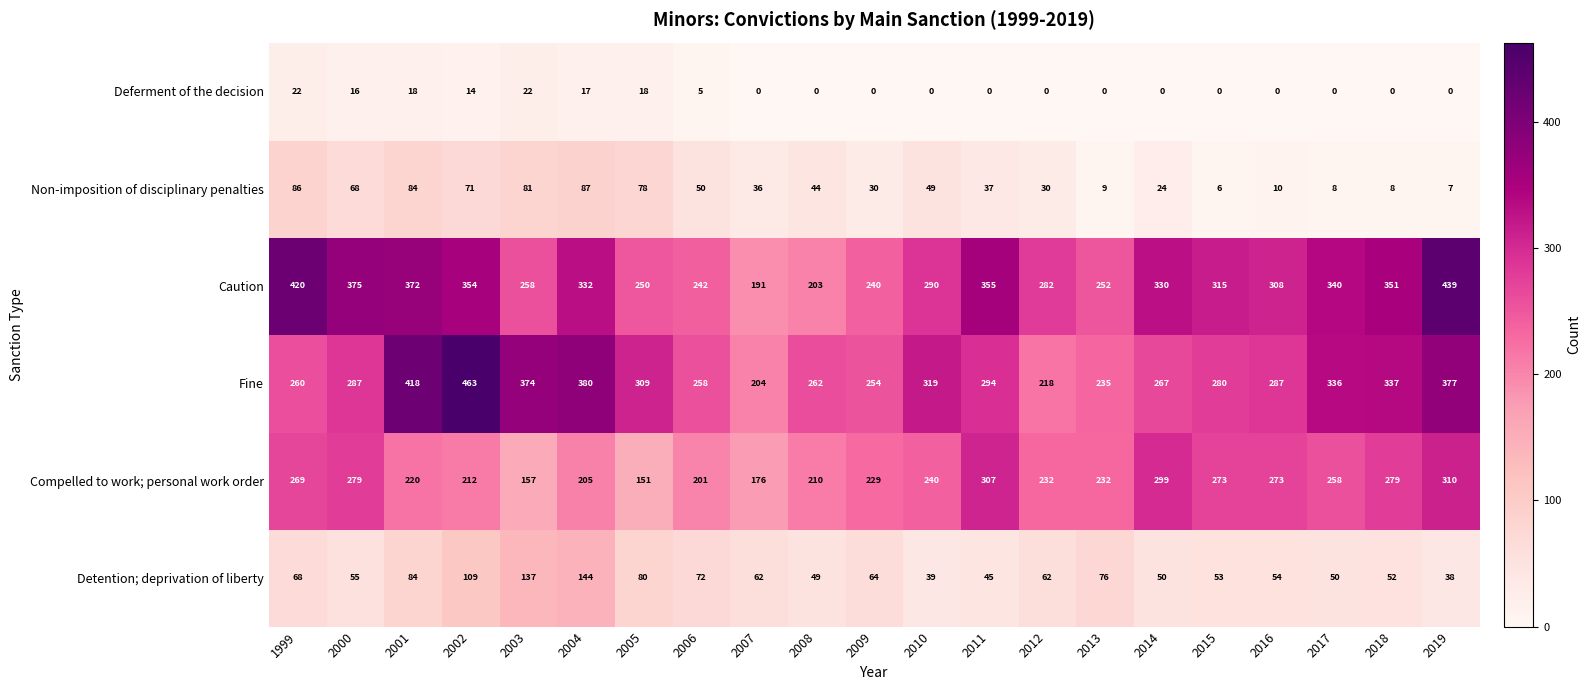

True or false: Detention; deprivation of liberty has a value of 38 at 2019.

True